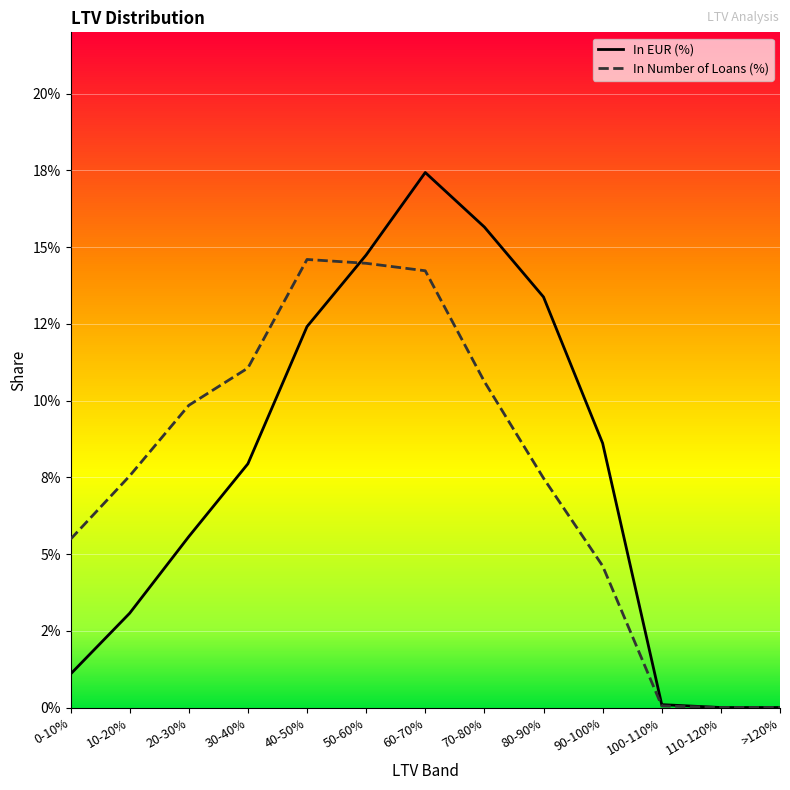

Where is In Number of Loans (%) nearest to the value 0?

110-120%